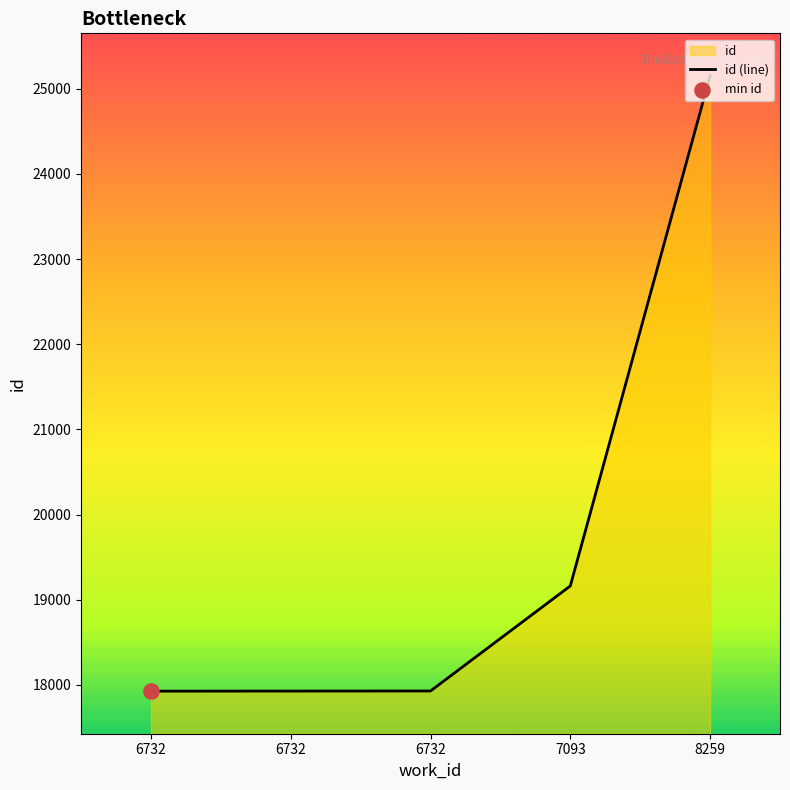

What is the change in value from 6732 to 6732?

+1